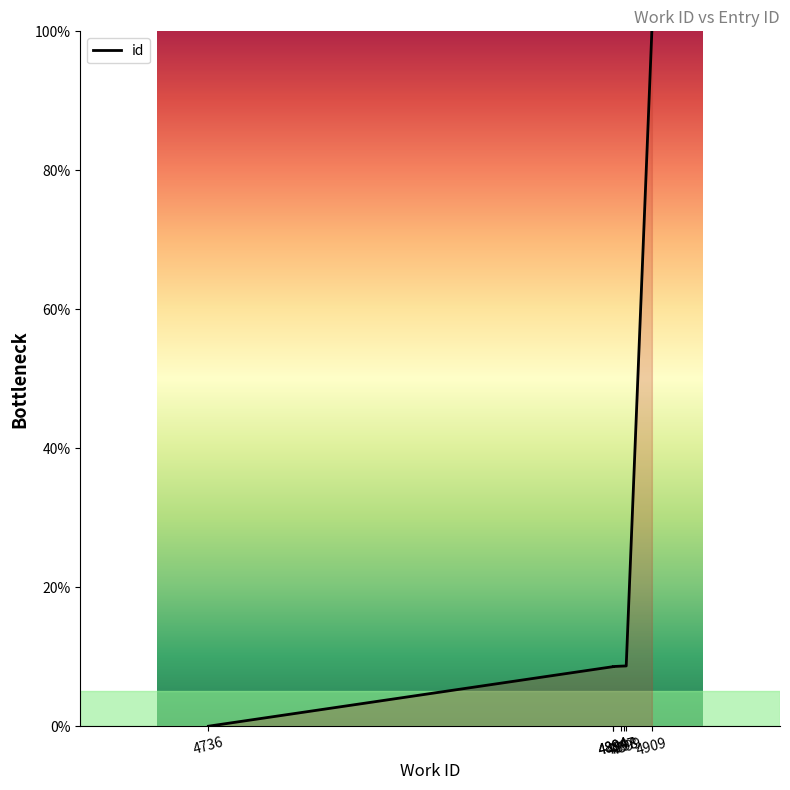

The chart shows a value of 50.8 at 4909. True or false?

False